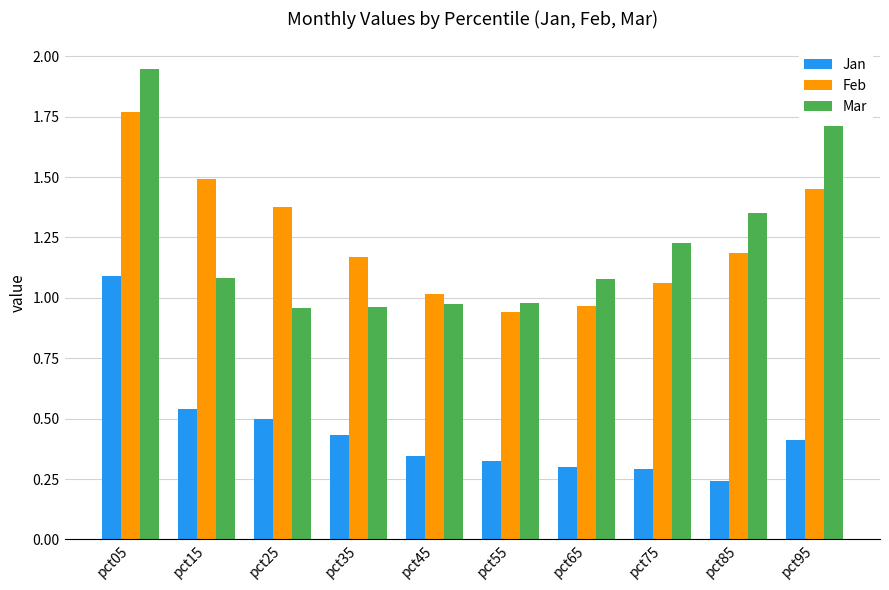

Which series has the largest range (max minus min)?

Mar